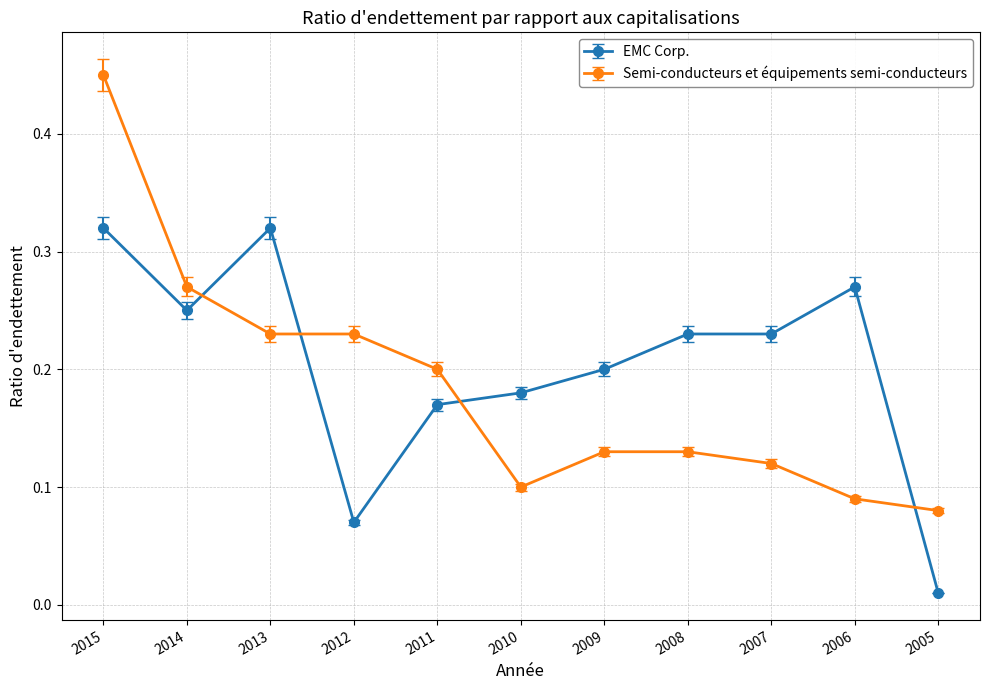

How many Semi-conducteurs et équipements semi-conducteurs values are between 0 and 1?

11